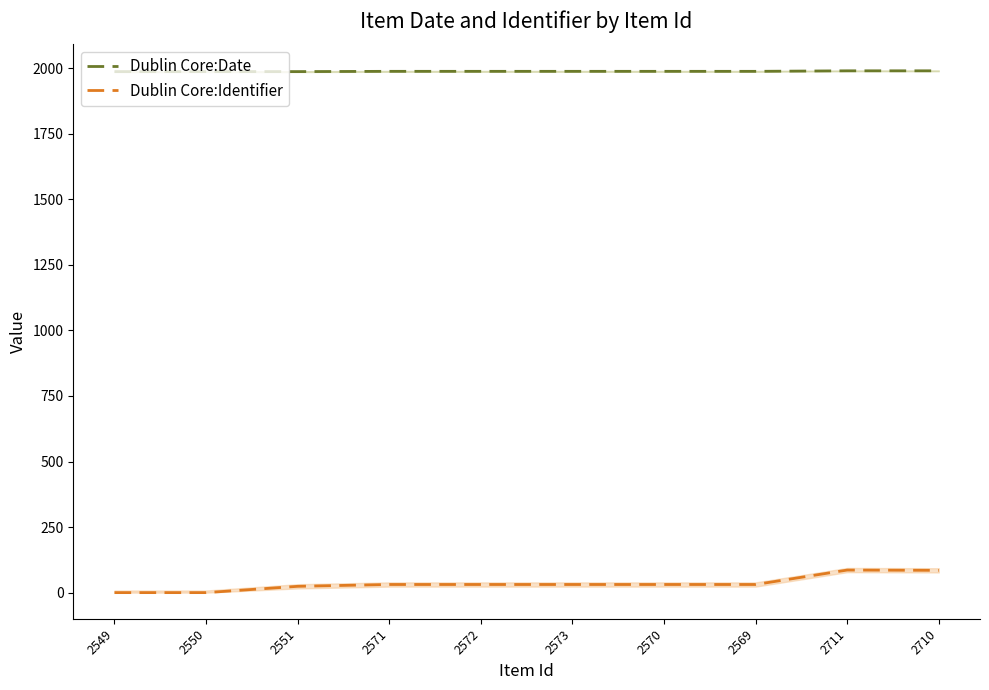

What is the average value of the Dublin Core:Identifier series?

35